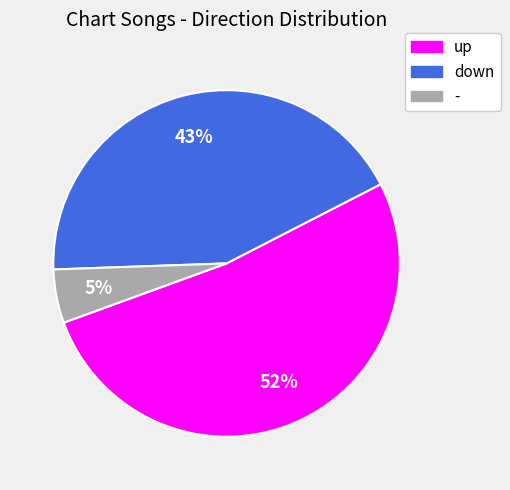

What is the majority slice?

up